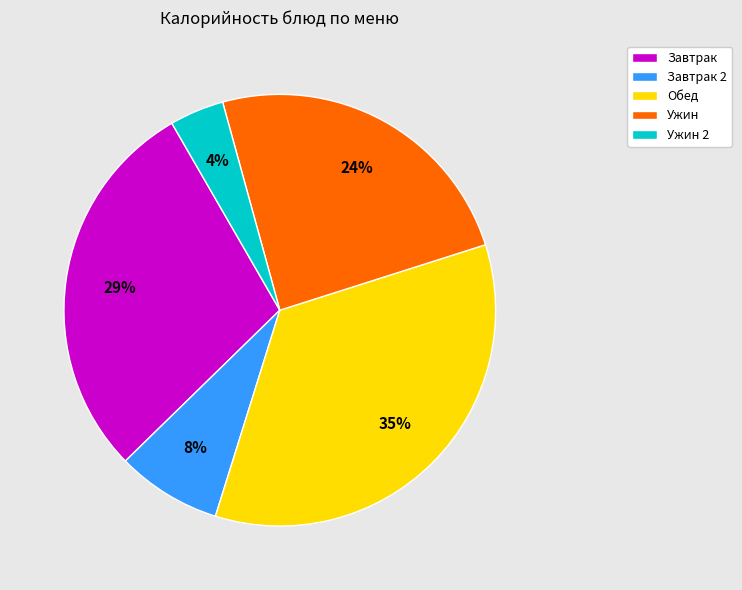

Do Обед and Ужин 2 together represent more than half of the pie?

No